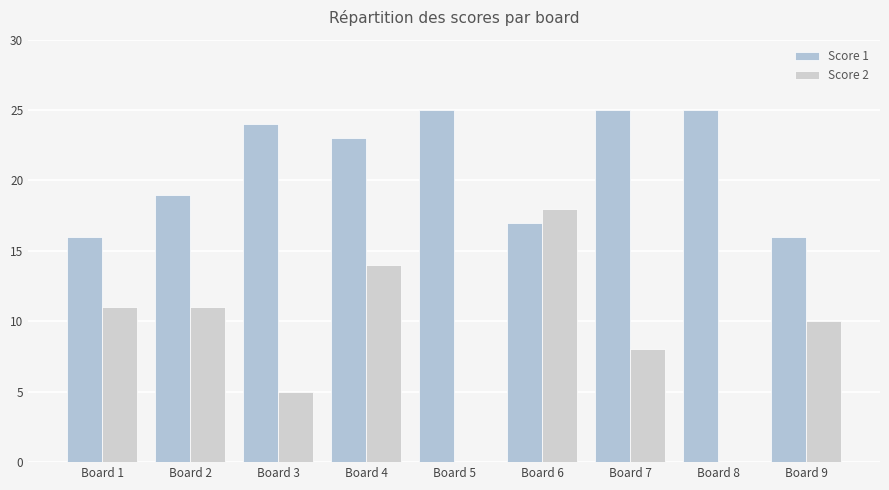

Reading left to right, extract all data points from this chart.

Score 1: Board 1=16	Board 2=19	Board 3=24	Board 4=23	Board 5=25	Board 6=17	Board 7=25	Board 8=25	Board 9=16
Score 2: Board 1=11	Board 2=11	Board 3=5	Board 4=14	Board 5=0	Board 6=18	Board 7=8	Board 8=0	Board 9=10